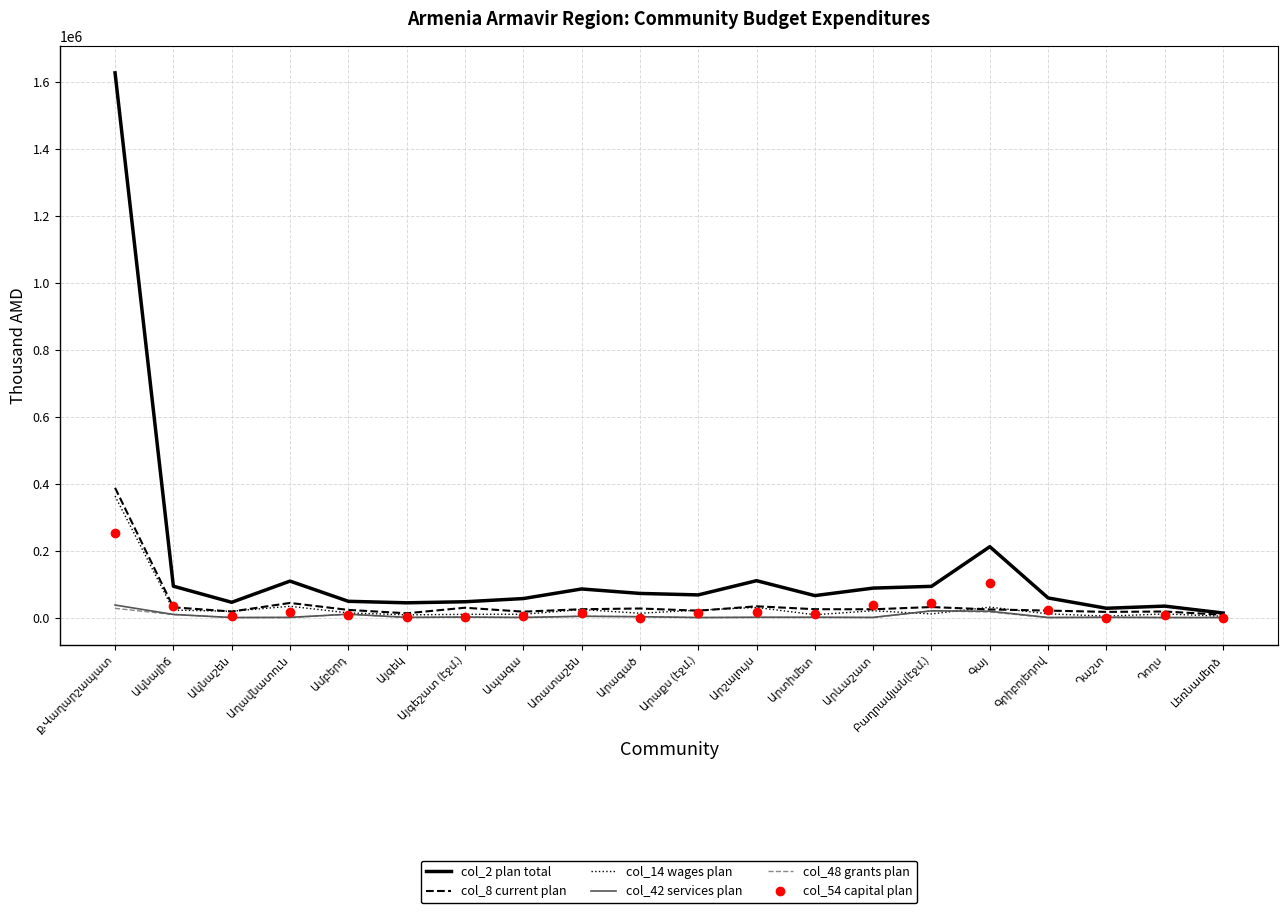

What is the maximum value shown in the chart?

1626359.9